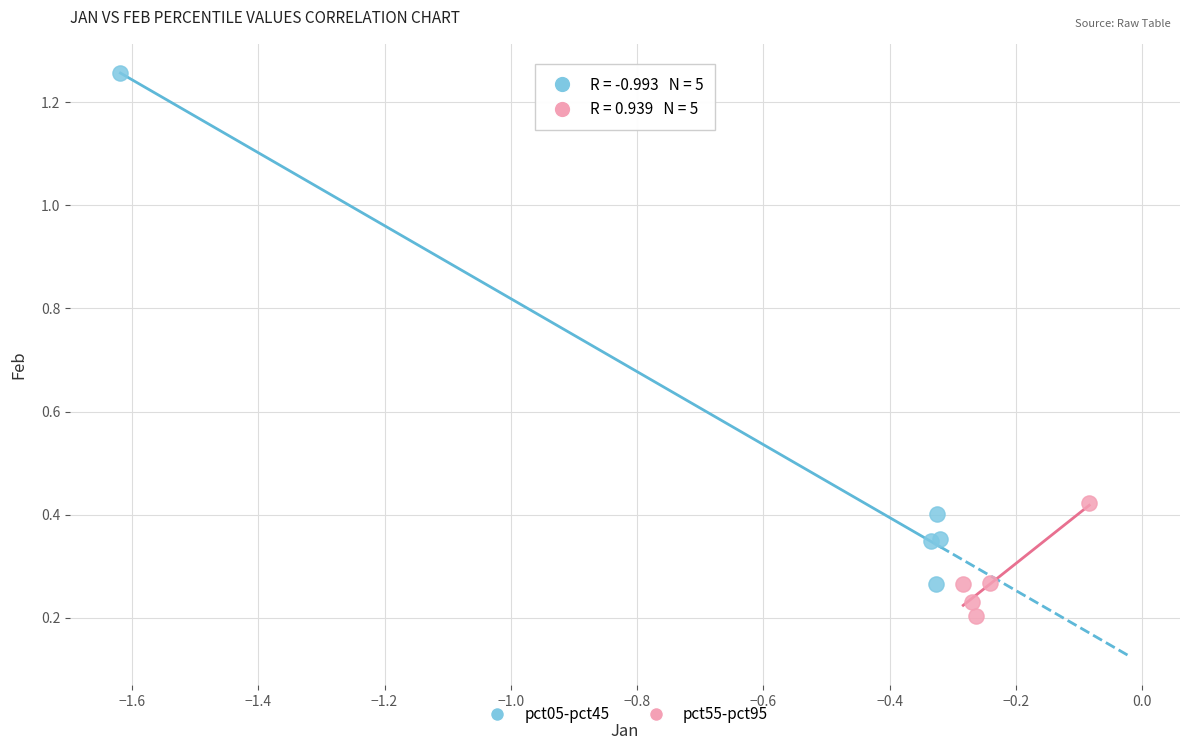

Which series reaches the minimum Y coordinate?

pct55-pct95